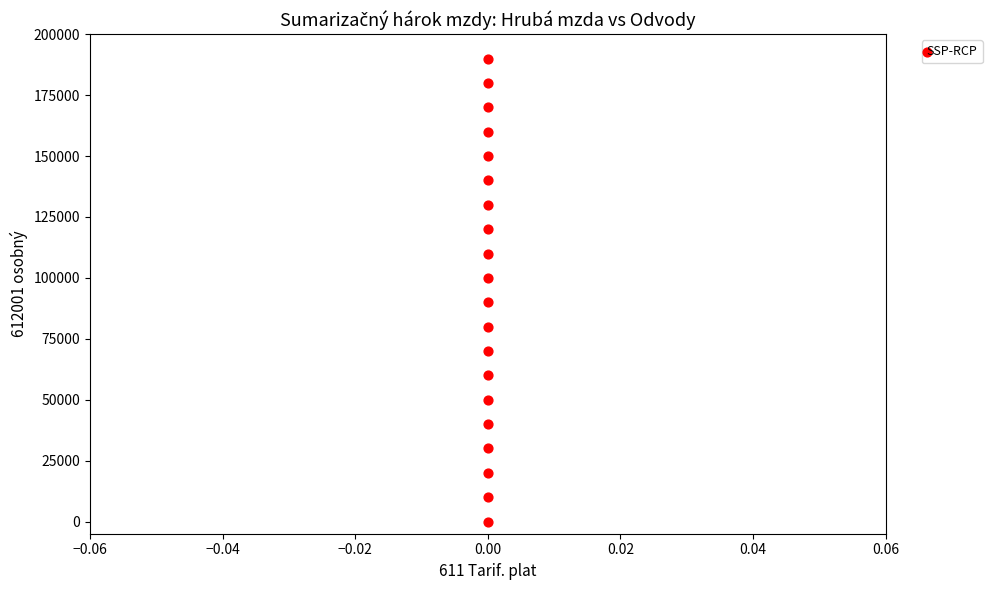

What is the range of Y values (max minus min)?

190000